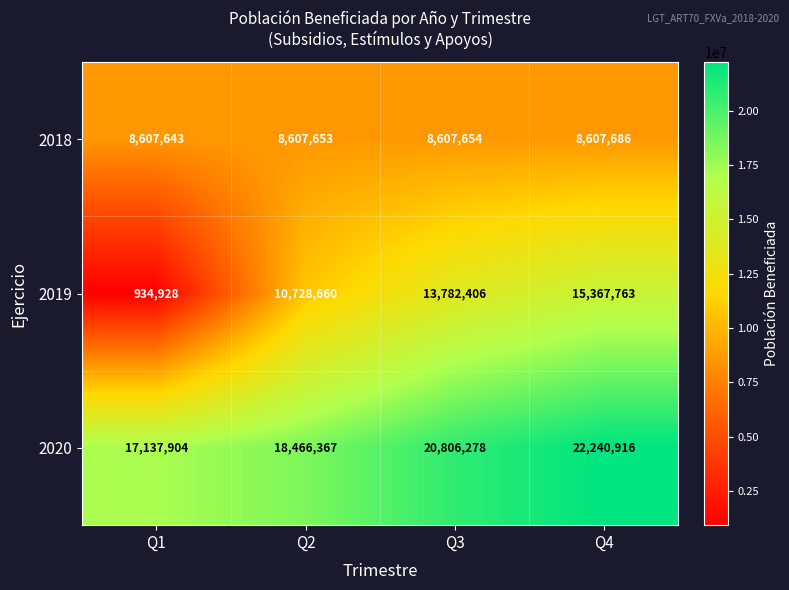

What is the difference between the maximum and second lowest values in the 2020 series?

3774549